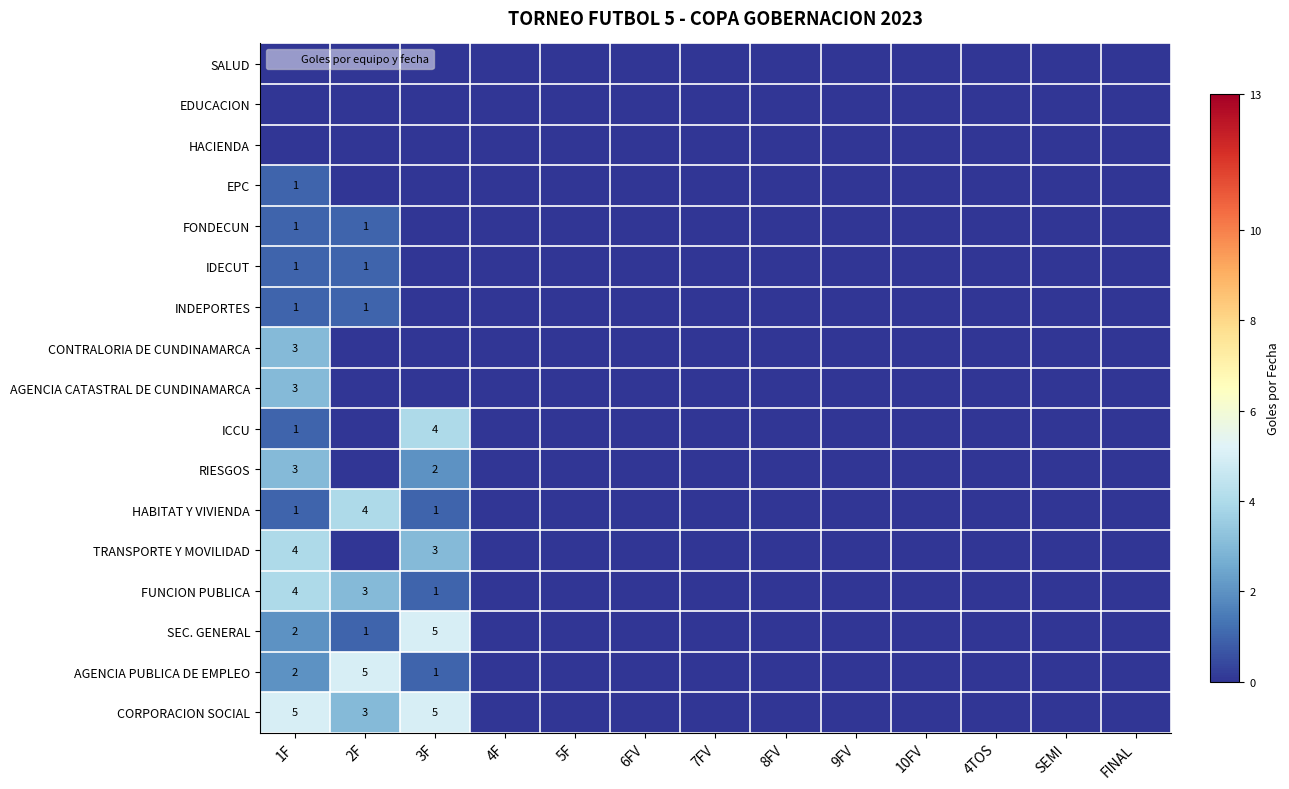

What is the highest value of the IDECUT series?

1